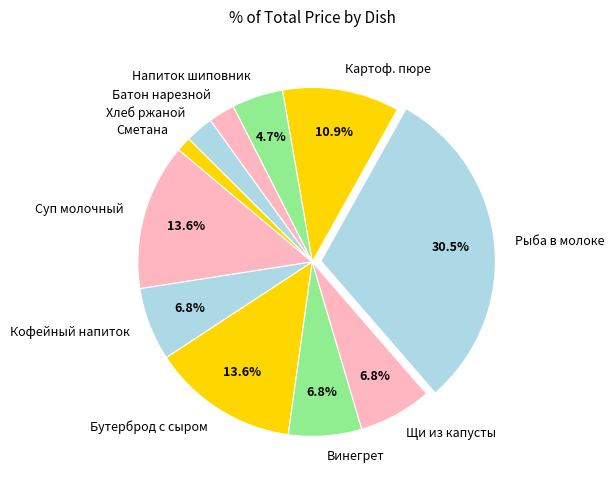

Combined, do Напиток шиповник and Бутерброд с сыром account for over 50%?

No